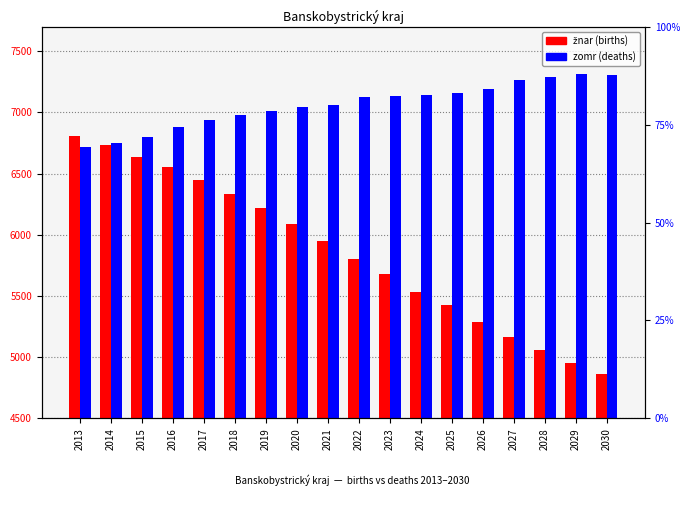

What is the value of the zomr bar at the 18th from the left?

7307